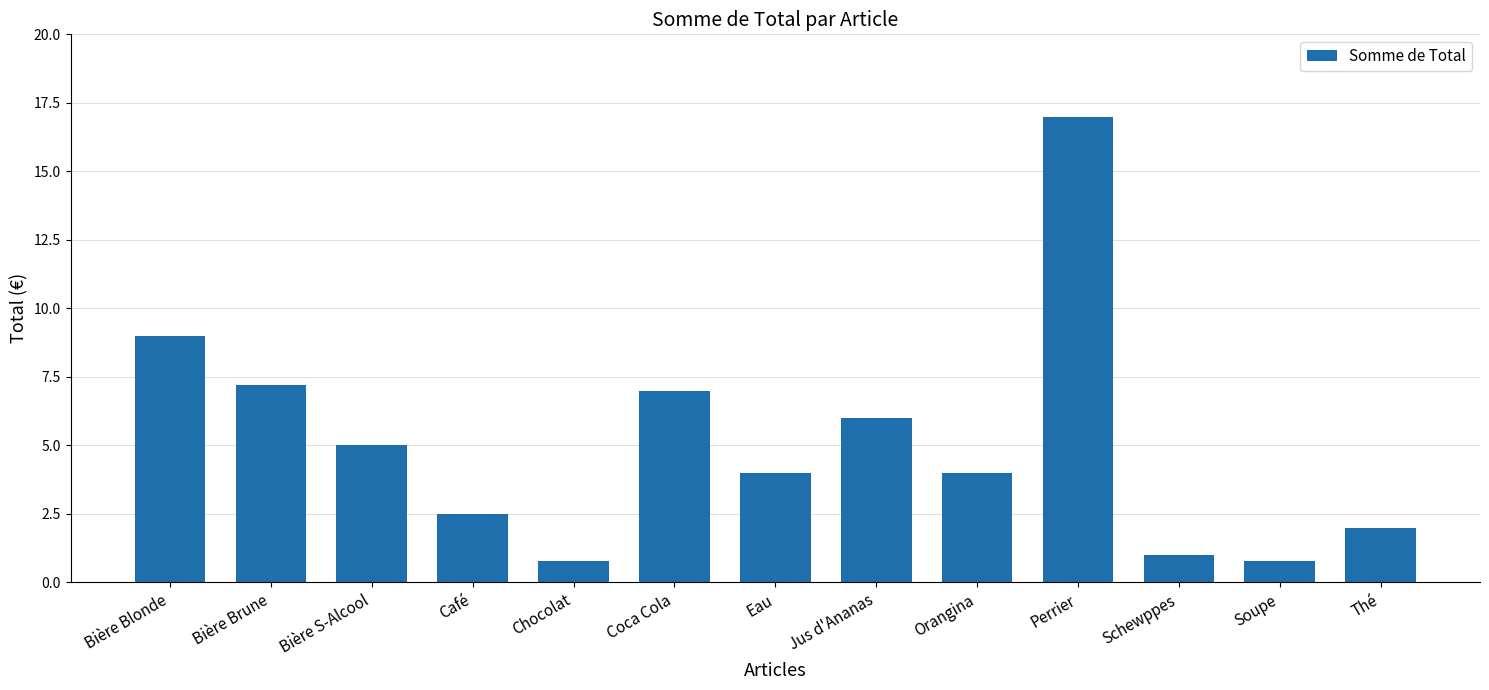

What is the greatest value displayed?

17.0